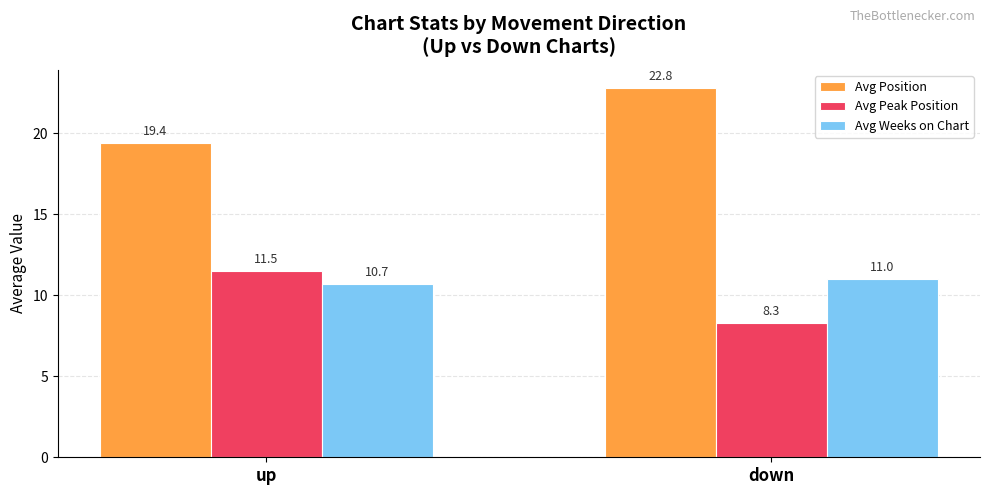

Which series has the largest total across all categories?

Avg Position